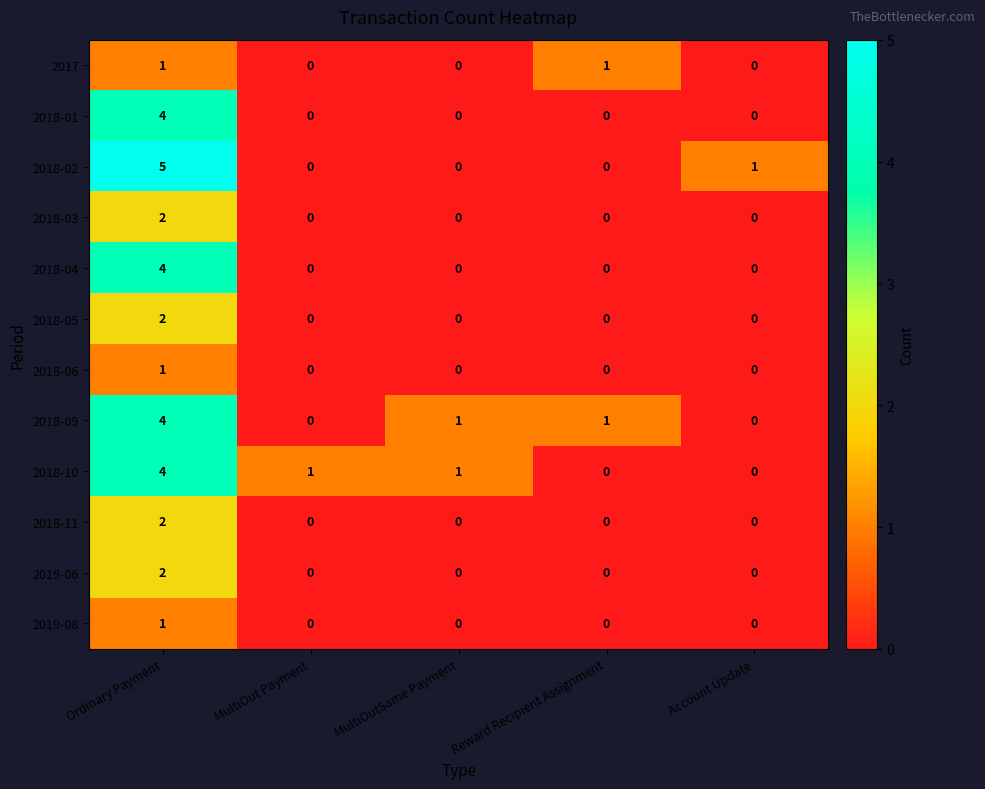

What is the sum of all 2018-01 values?

4